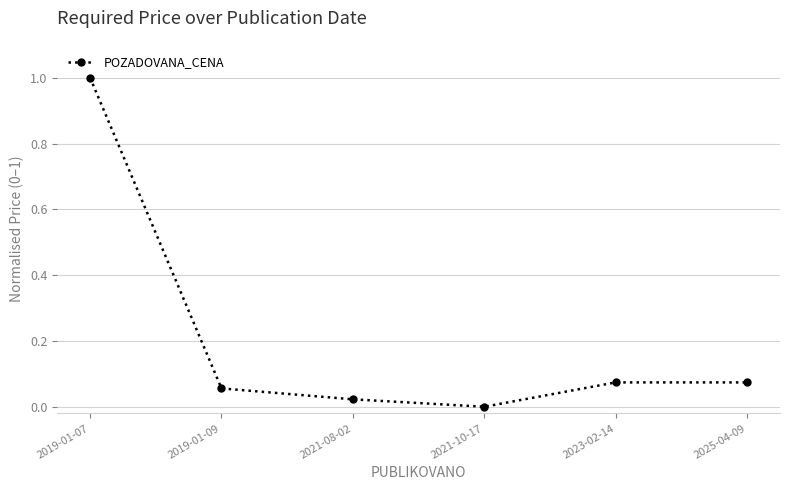

What is the greatest value displayed?

1.0